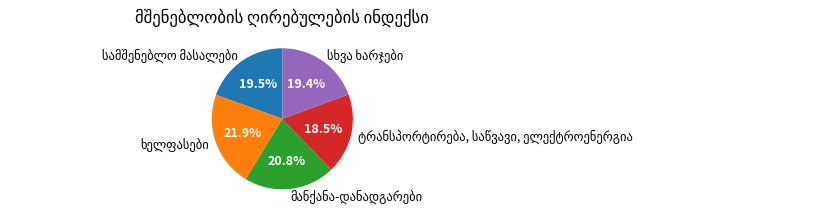

Is there a majority slice in this chart?

No